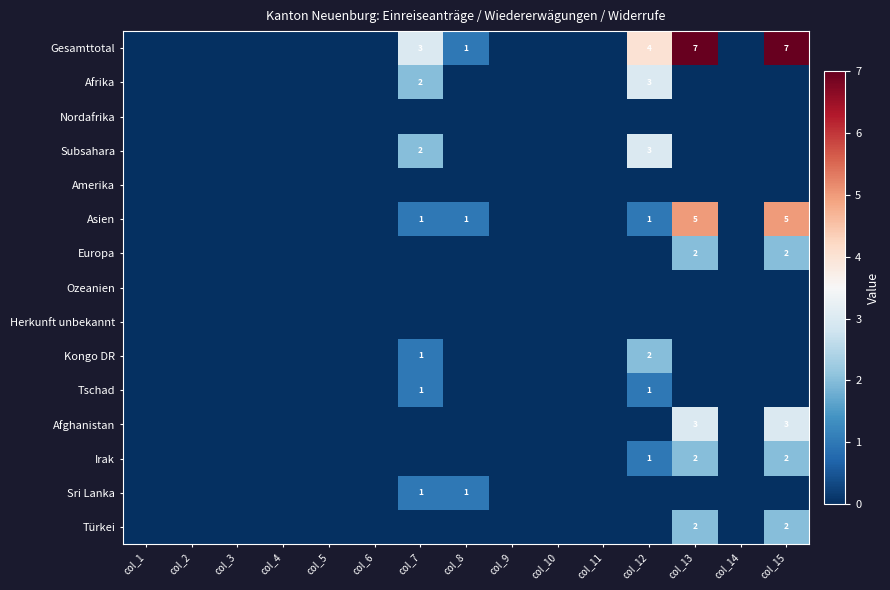

Is it true that Kongo DR equals 1 at col_7?

True